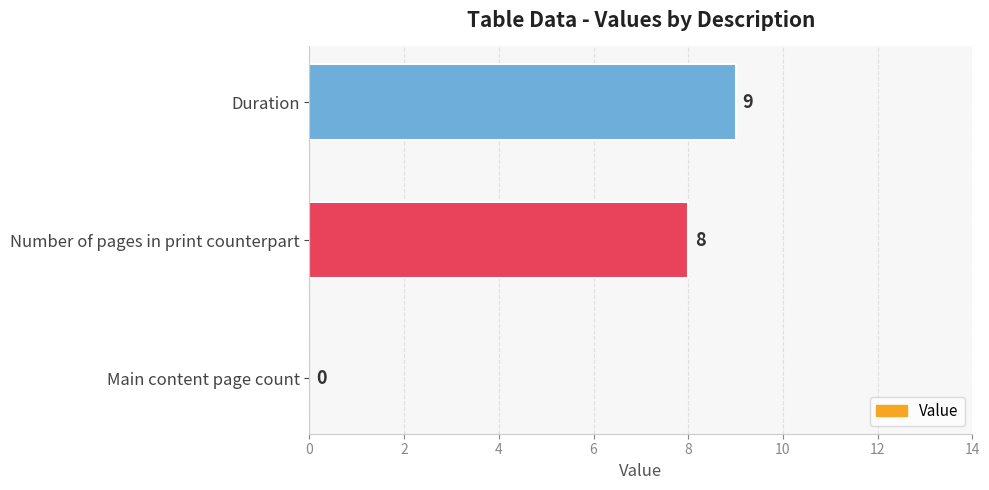

Where is the data nearest to the value 4?

Main content page count